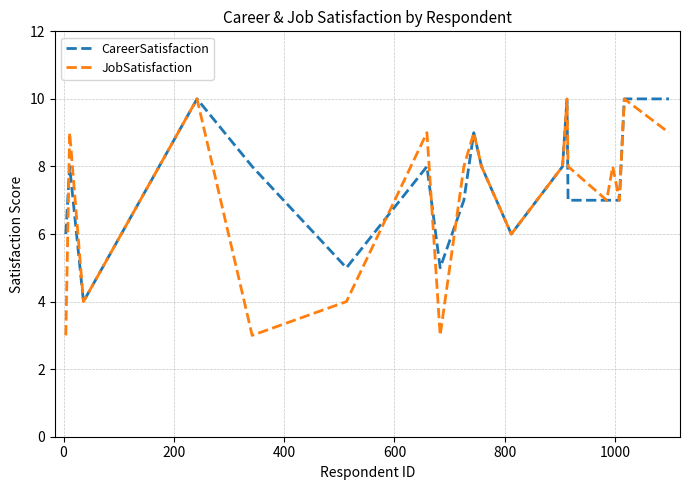

What is the greatest value displayed?

10